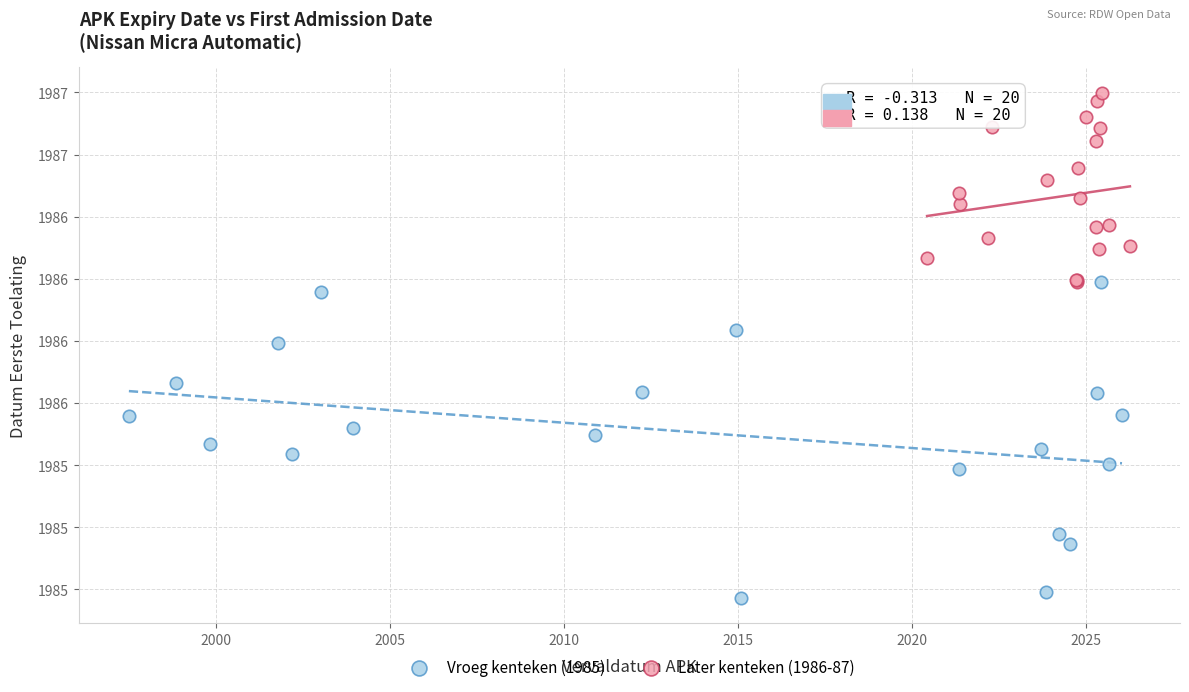

Which series contains the lowest Y value?

Vroeg kenteken (1985)